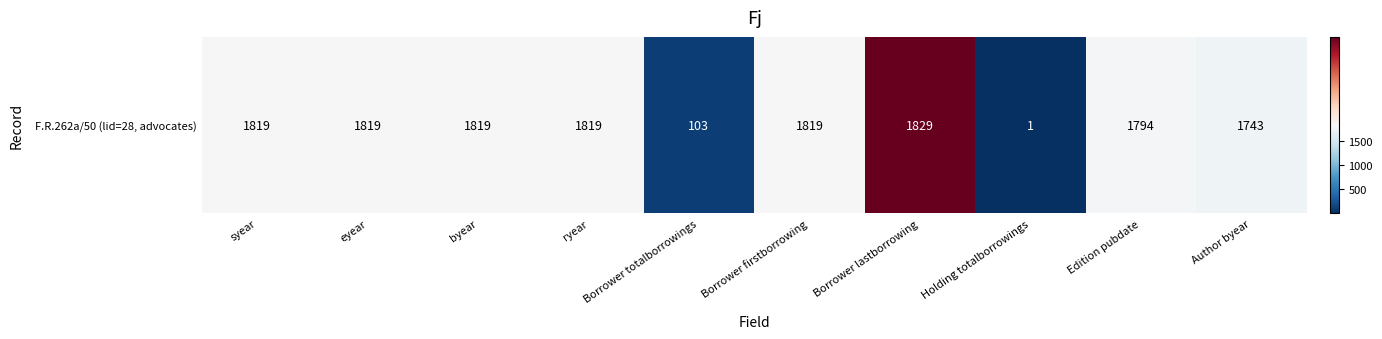

What is the sum of all values?

14565